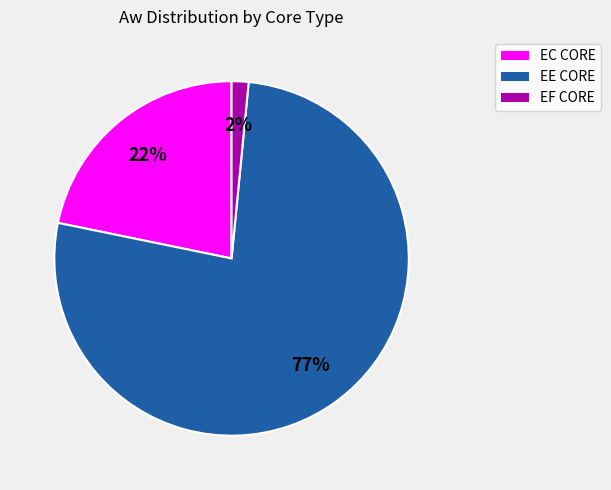

Is there a majority slice in this chart?

Yes